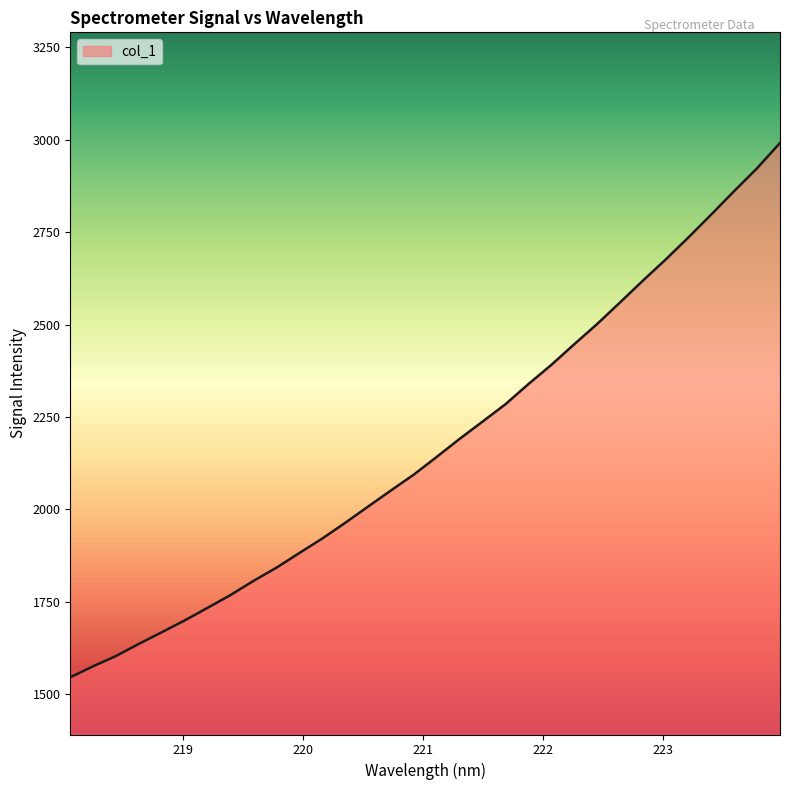

What is the difference between the maximum and minimum values?

1444.9